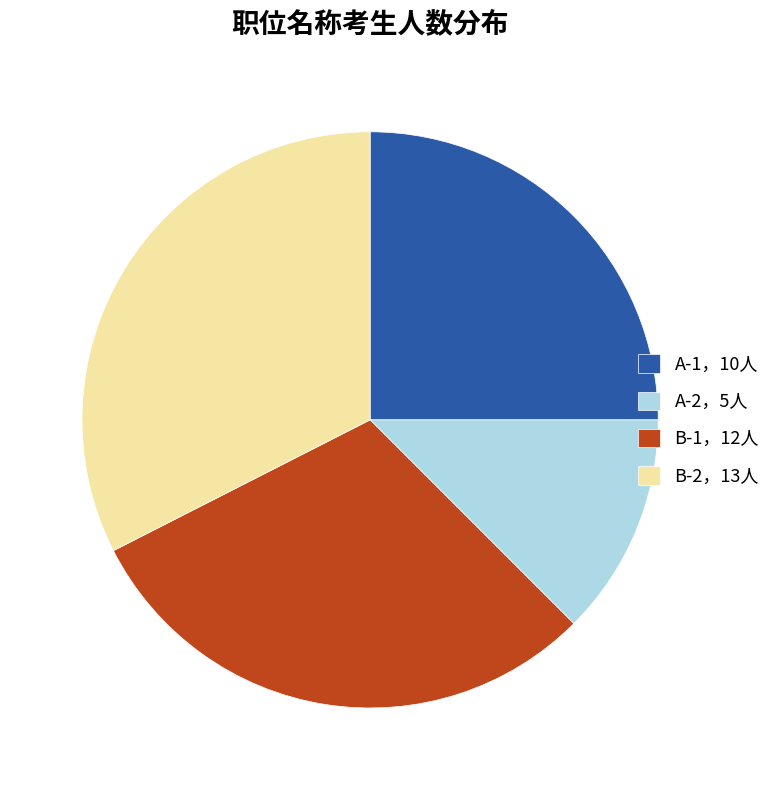

How many slices are in this pie chart?

4